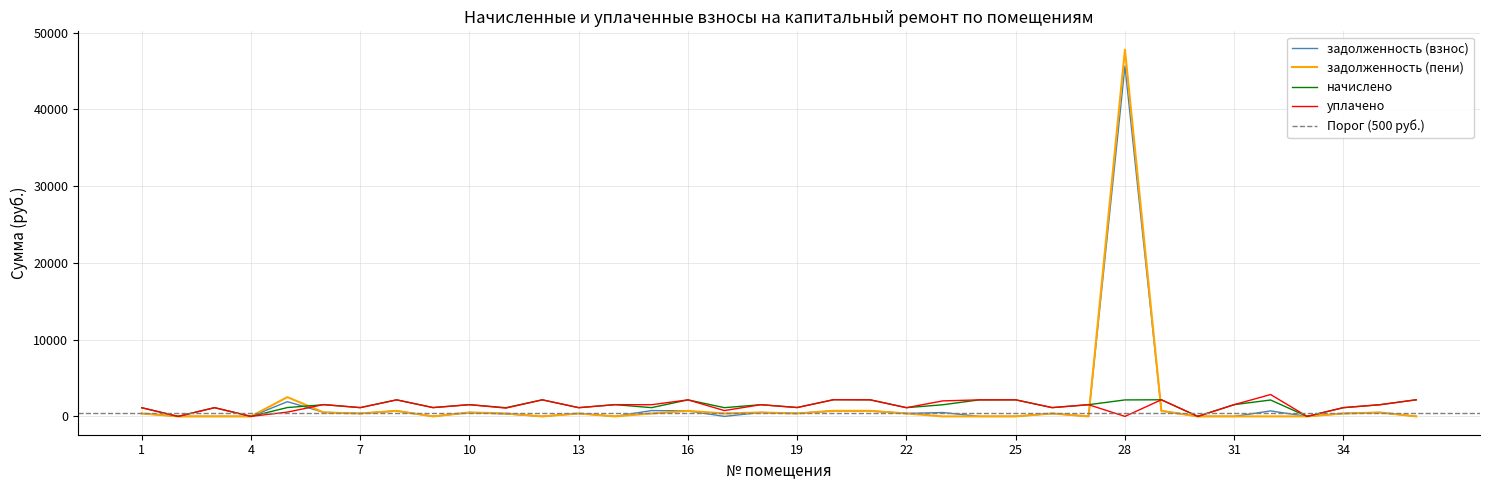

Is it true that задолженность (пени) equals 2511.1 at 5?

True